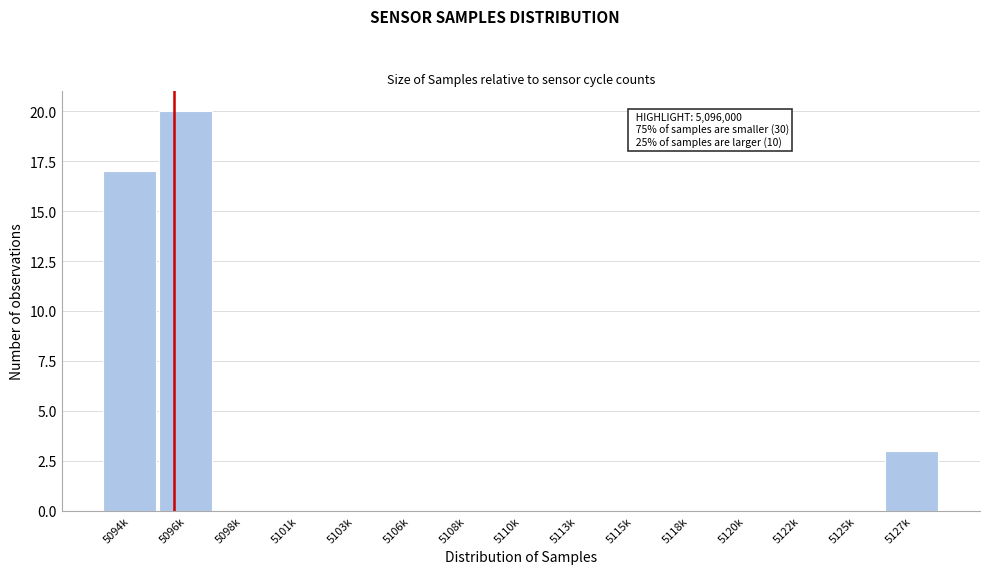

Reading left to right, what are all the values shown in this chart?

5094k=17	5096k=20	5098k=0	5101k=0	5103k=0	5106k=0	5108k=0	5110k=0	5113k=0	5115k=0	5118k=0	5120k=0	5122k=0	5125k=0	5127k=3